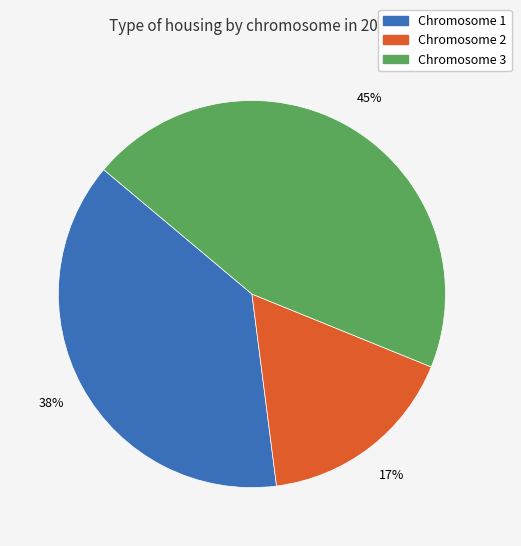

Is there a majority slice in this chart?

No